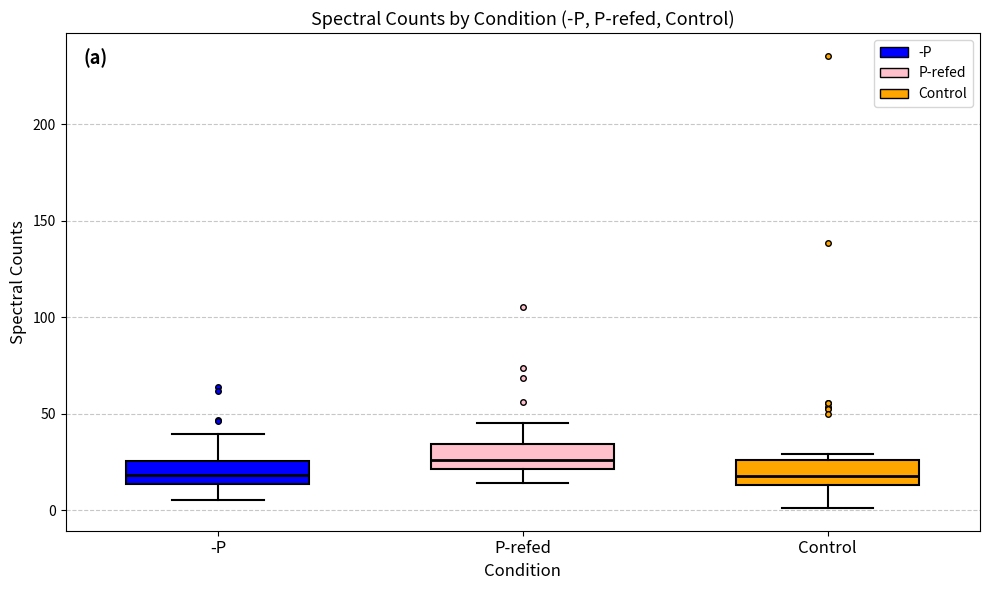

Reading left to right, read every box against the y-axis: the position of its median line, the range the box covers, and the ends of its whiskers. The values are not printed on the chart, so give them approximately, as read against the axis.

-P: median 20, box 15 to 25, whiskers 5 to 40
P-refed: median 25, box 20 to 35, whiskers 15 to 45
Control: median 20, box 15 to 25, whiskers 0 to 30